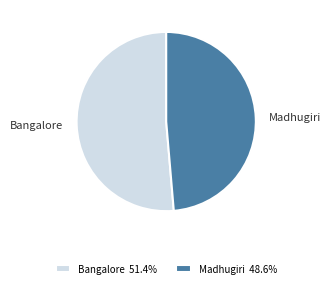

Which has a higher value, Madhugiri or Bangalore?

Bangalore